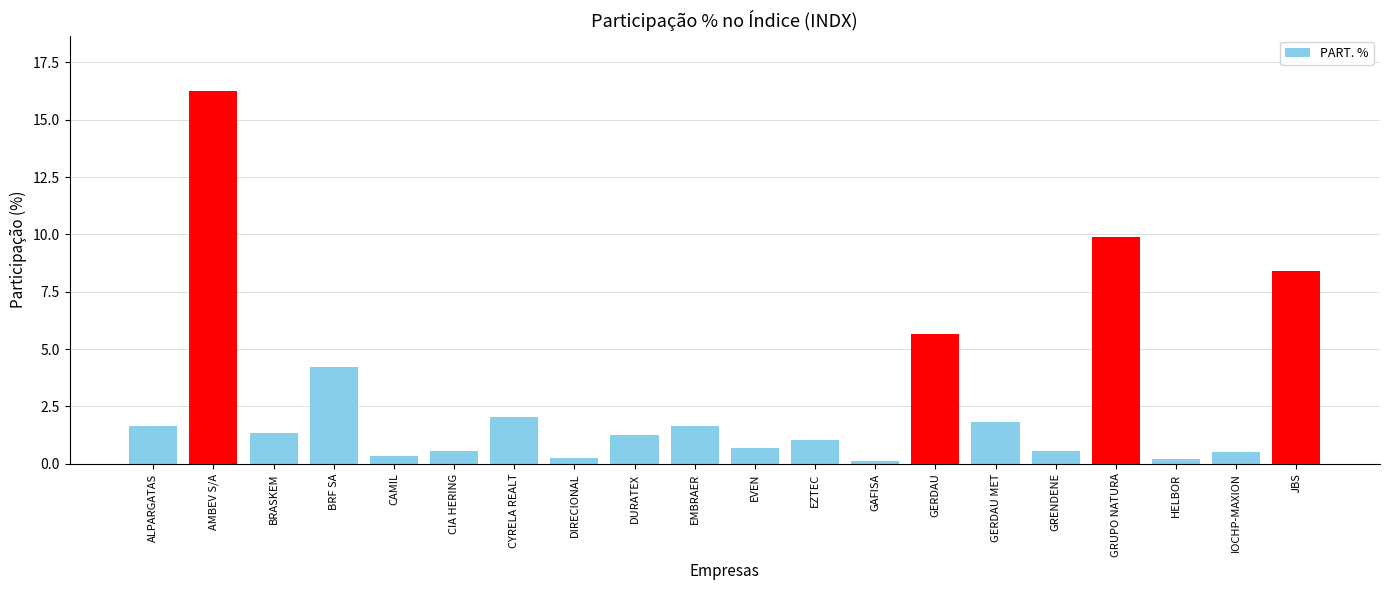

True or false: the data shows 4.2 at BRF SA.

True